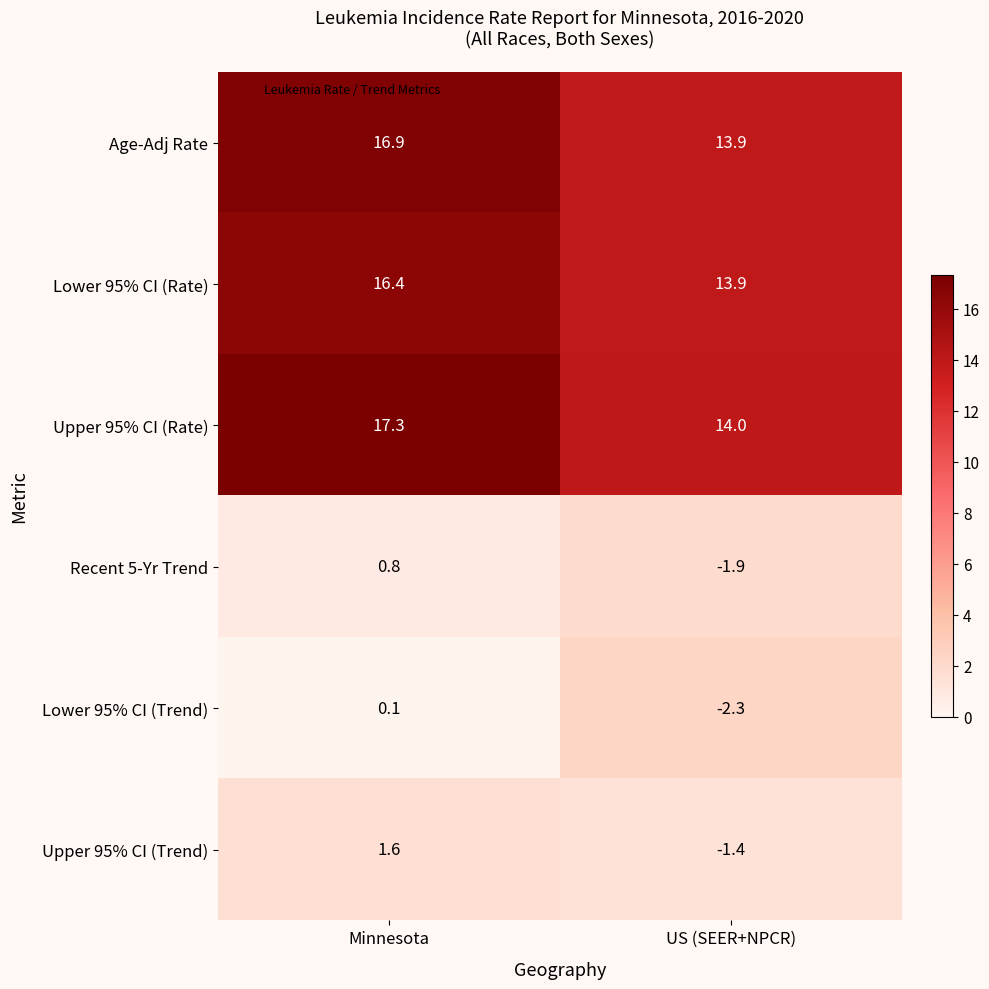

Which series changed the most between Minnesota and US (SEER+NPCR)?

Upper 95% CI (Rate)